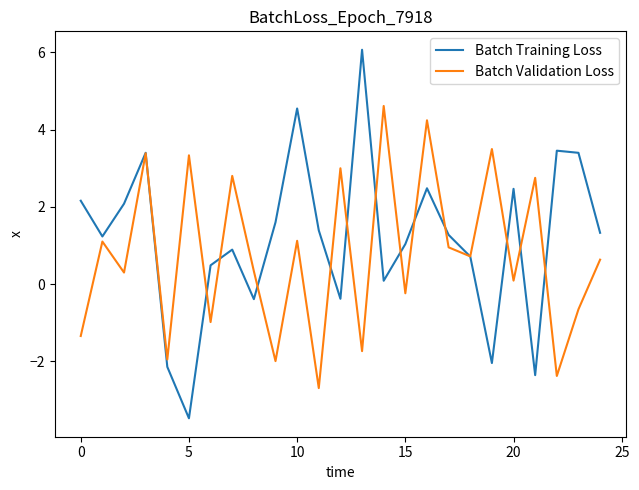

List the series in order of their peak value, lowest first.

Batch Validation Loss, Batch Training Loss